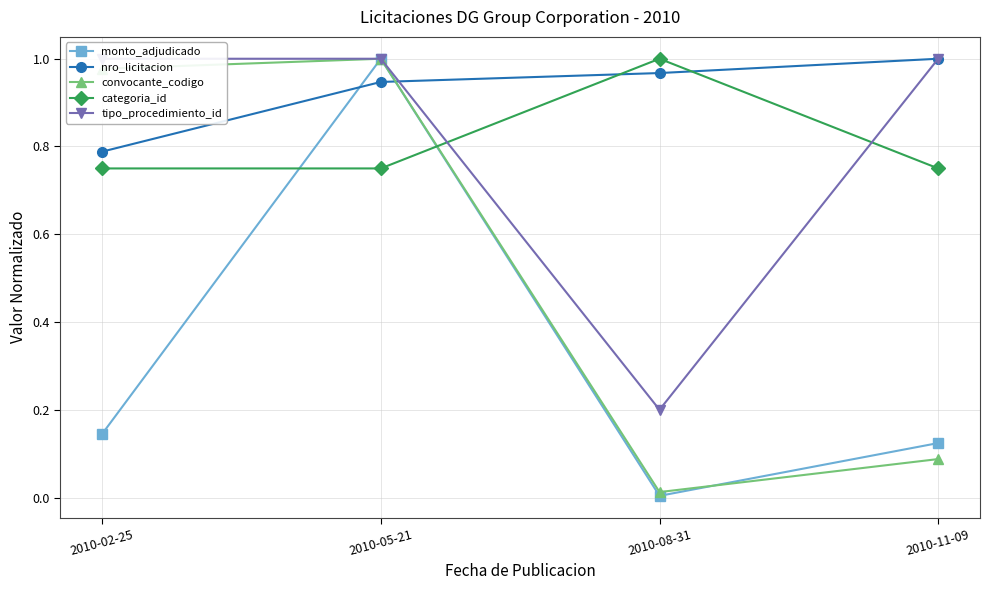

Does the chart display data point markers on the line(s)?

Yes